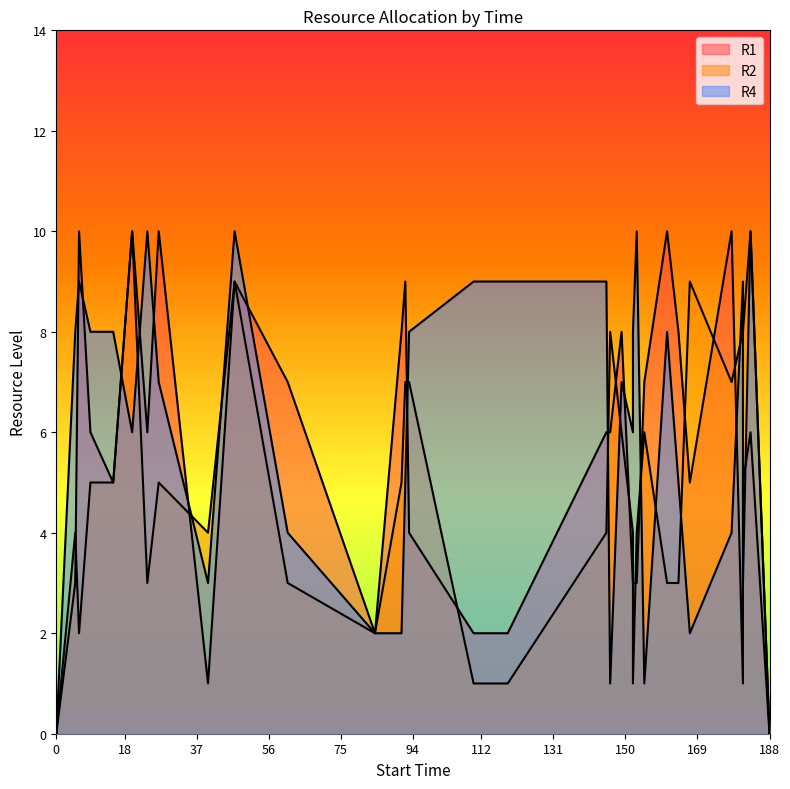

How many values in the R1 series exceed 6?

12